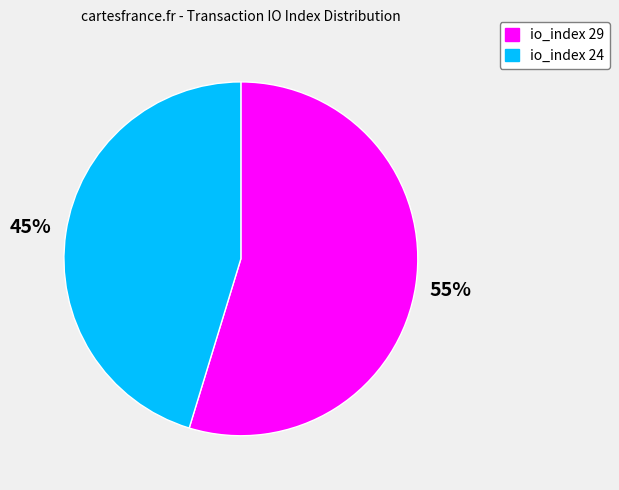

What percentage is the io_index 24 slice, to the nearest percent?

45%